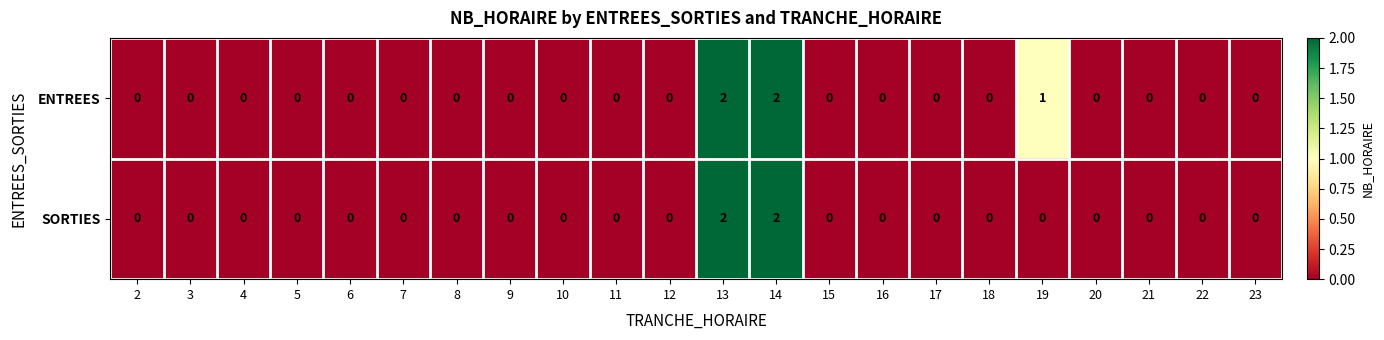

Which series has the largest total across all categories?

ENTREES